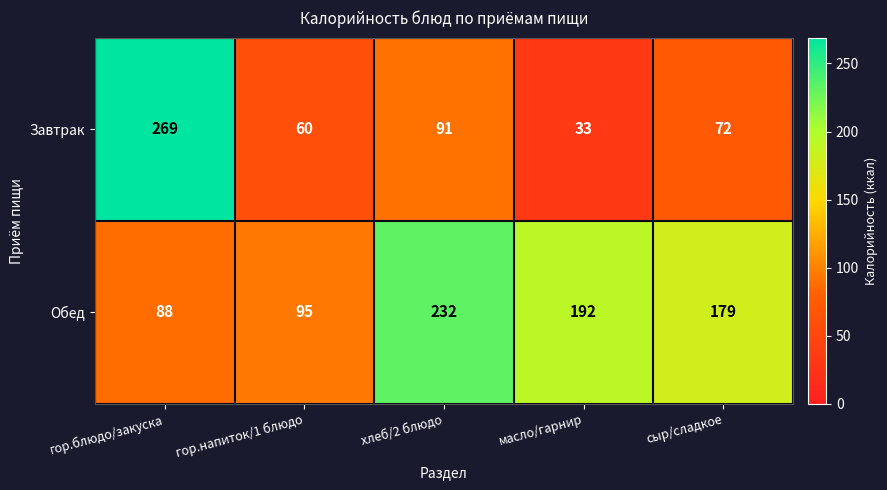

Which series has the largest range (max minus min)?

Завтрак